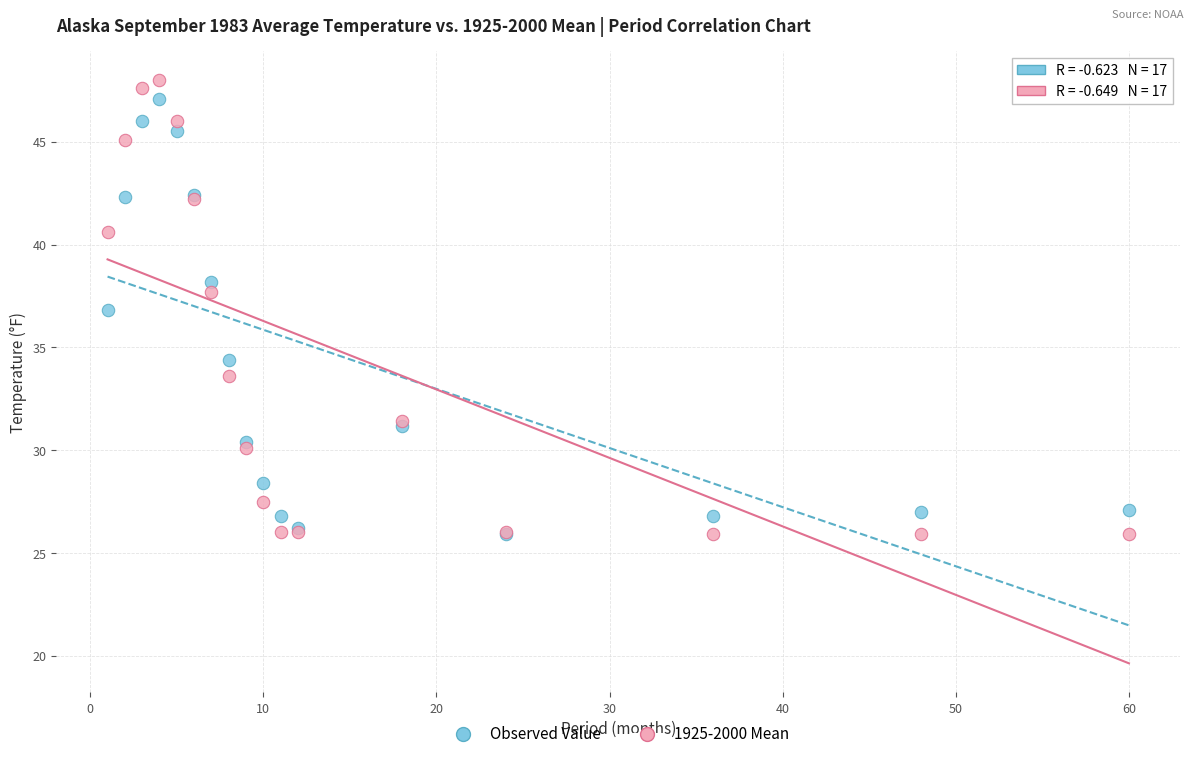

Which series contains the highest Y value?

1925-2000 Mean